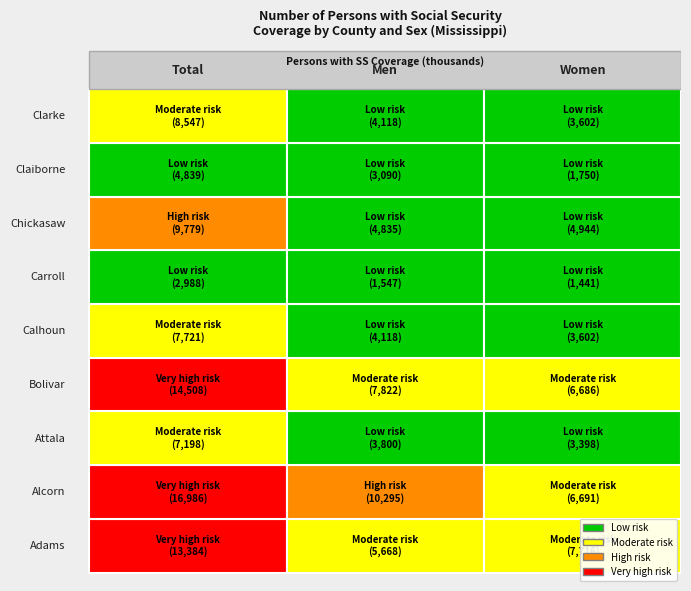

What value does the Alcorn series have at 0?

16986